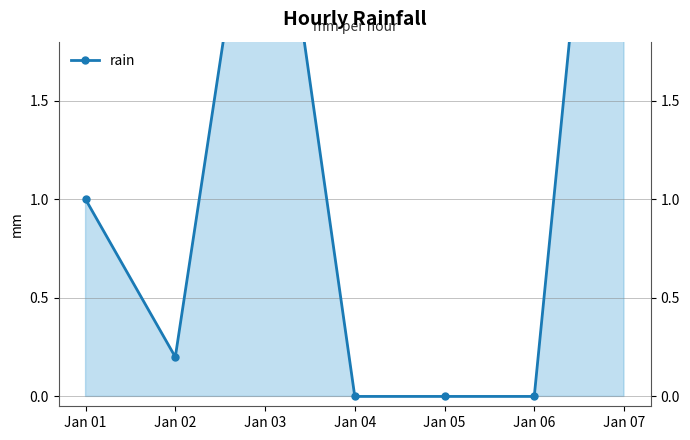

Reading left to right, list all the values displayed in this chart.

1.0	0.2	3.2	0.0	0.0	0.0	4.6